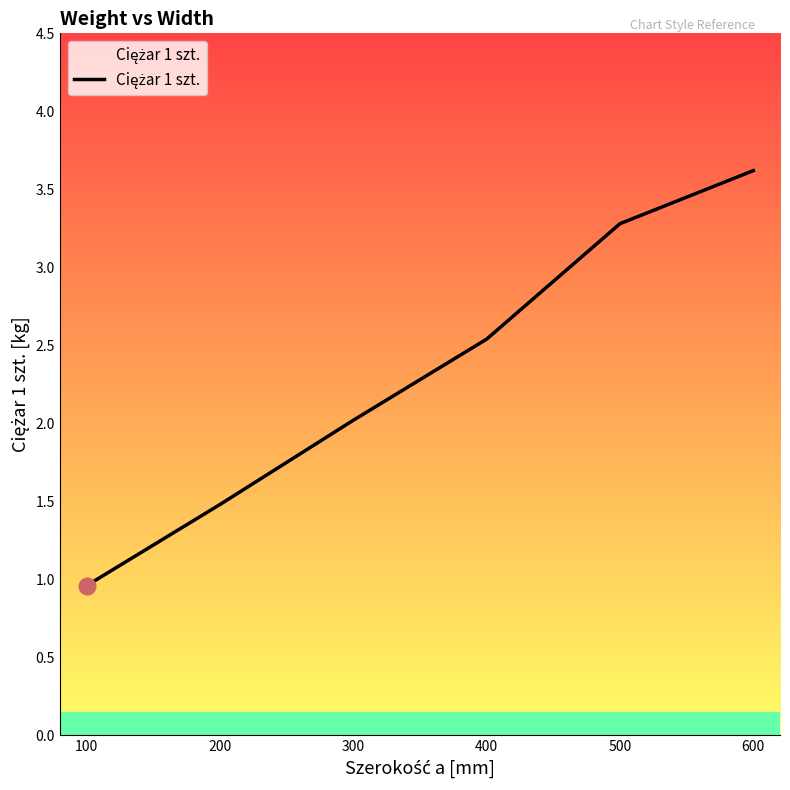

True or false: there are more than 1 points higher than both neighbors.

False